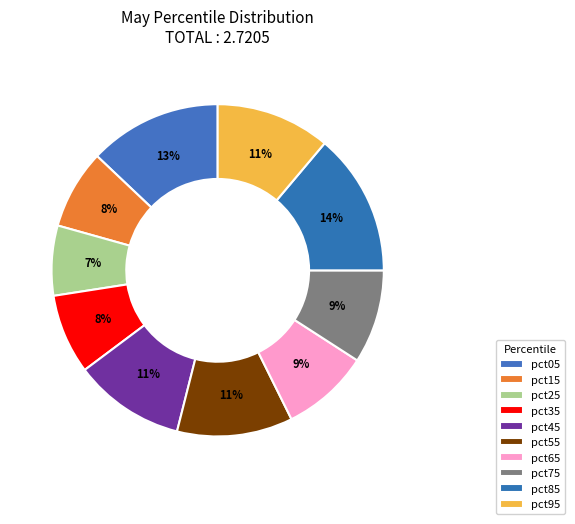

To the nearest percent, what is the average slice percentage?

10%